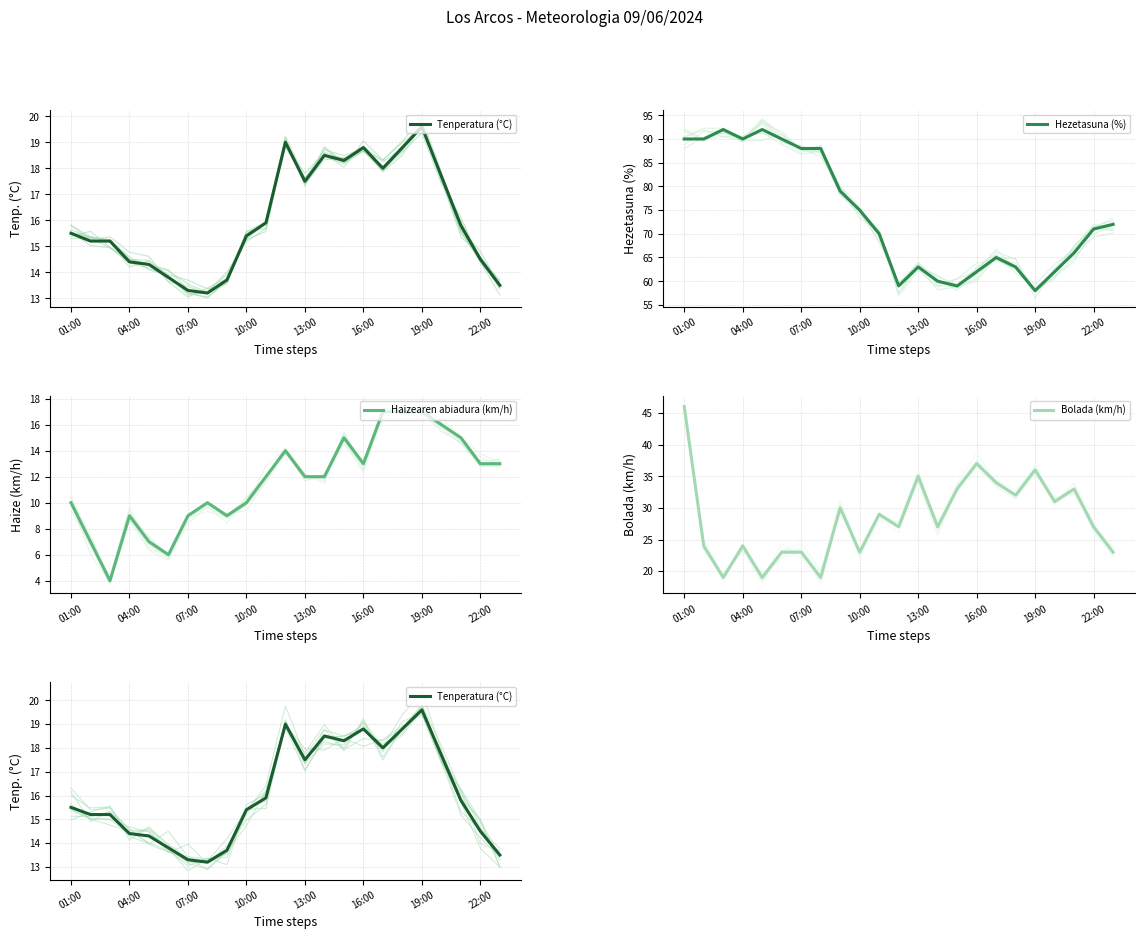

What is the maximum value for Tenperatura (°C)?

19.6